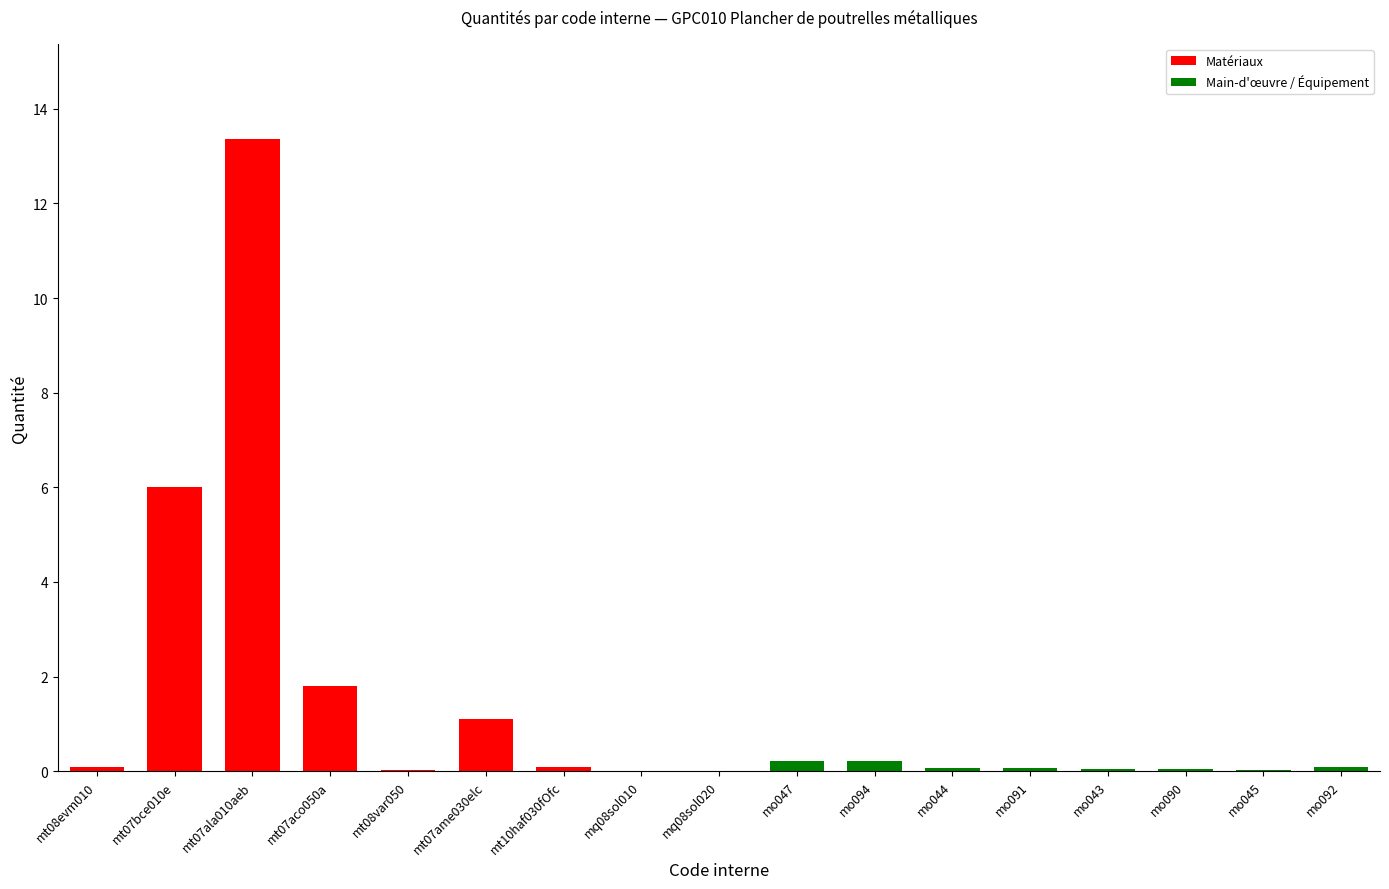

What is the greatest value displayed?

13.4